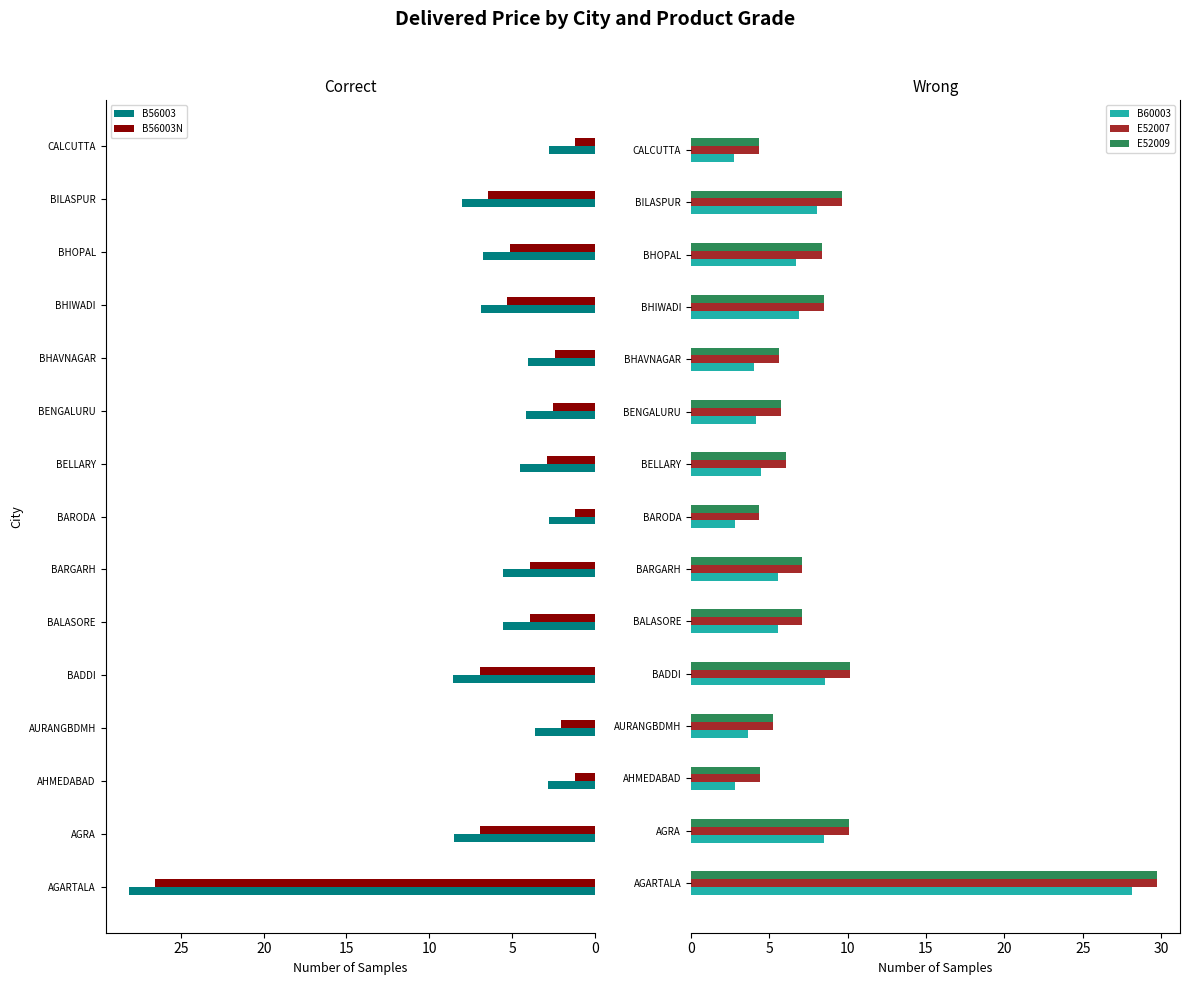

The B56003 series shows 8.7 at BARGARH. True or false?

False